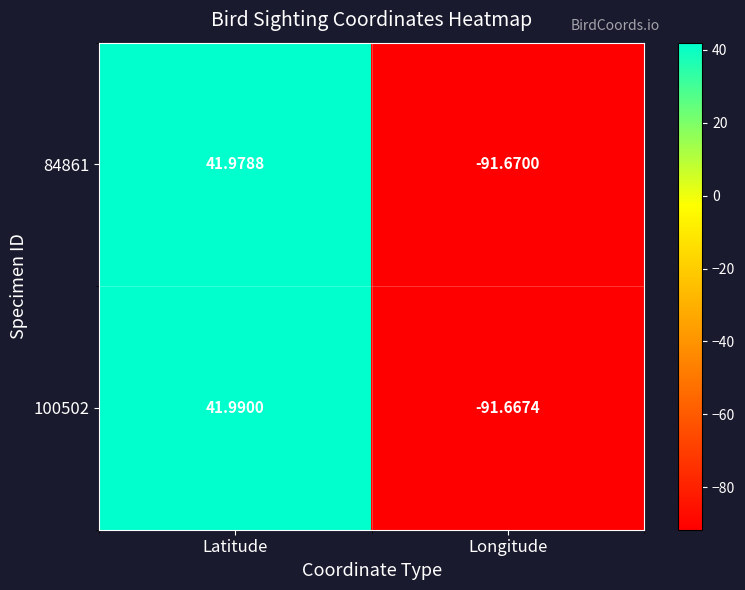

Which category has the lowest value in the 84861 series?

Longitude